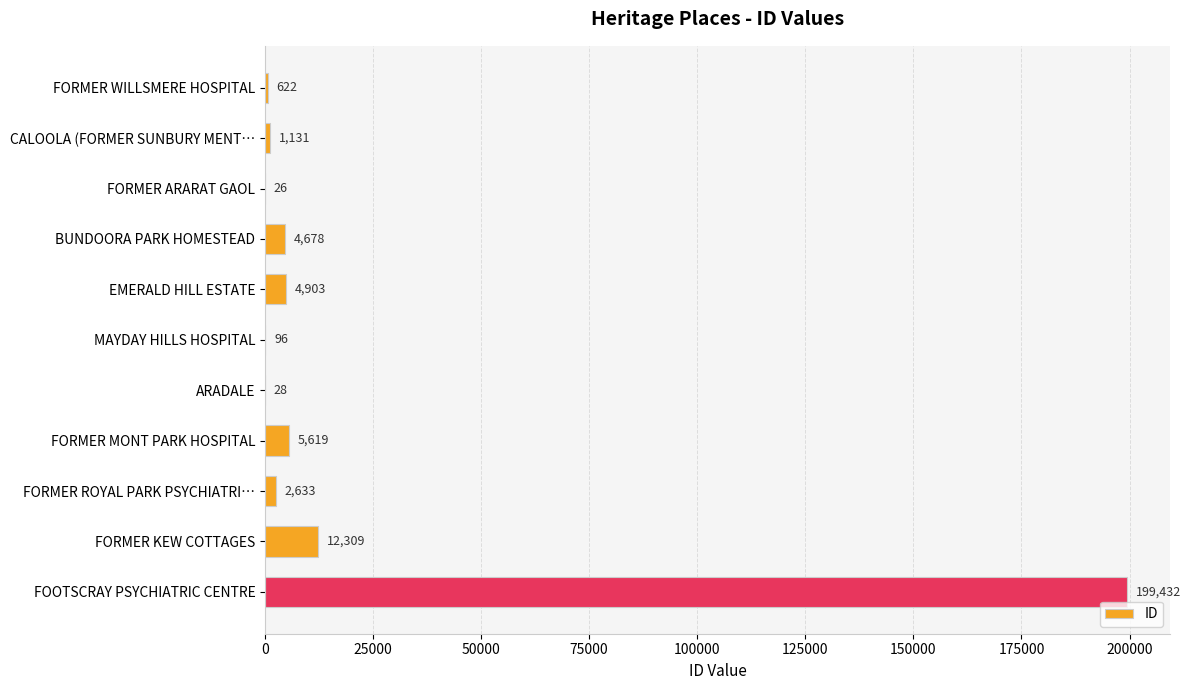

Reading bottom to top, transcribe all the data shown in this chart.

FOOTSCRAY PSYCHIATRIC CENTRE=199432	FORMER KEW COTTAGES=12309	FORMER ROYAL PARK PSYCHIATRI…=2633	FORMER MONT PARK HOSPITAL=5619	ARADALE=28	MAYDAY HILLS HOSPITAL=96	EMERALD HILL ESTATE=4903	BUNDOORA PARK HOMESTEAD=4678	FORMER ARARAT GAOL=26	CALOOLA (FORMER SUNBURY MENT…=1131	FORMER WILLSMERE HOSPITAL=622